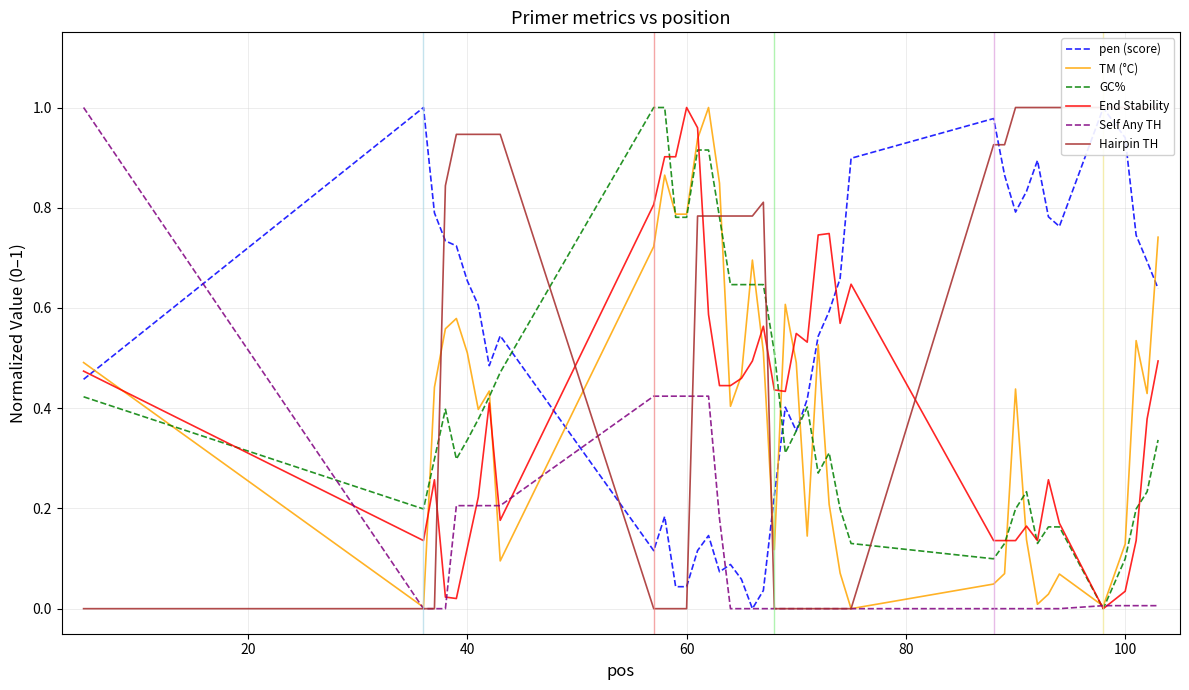

How many intersections are there between Self Any TH and TM (°C)?

5